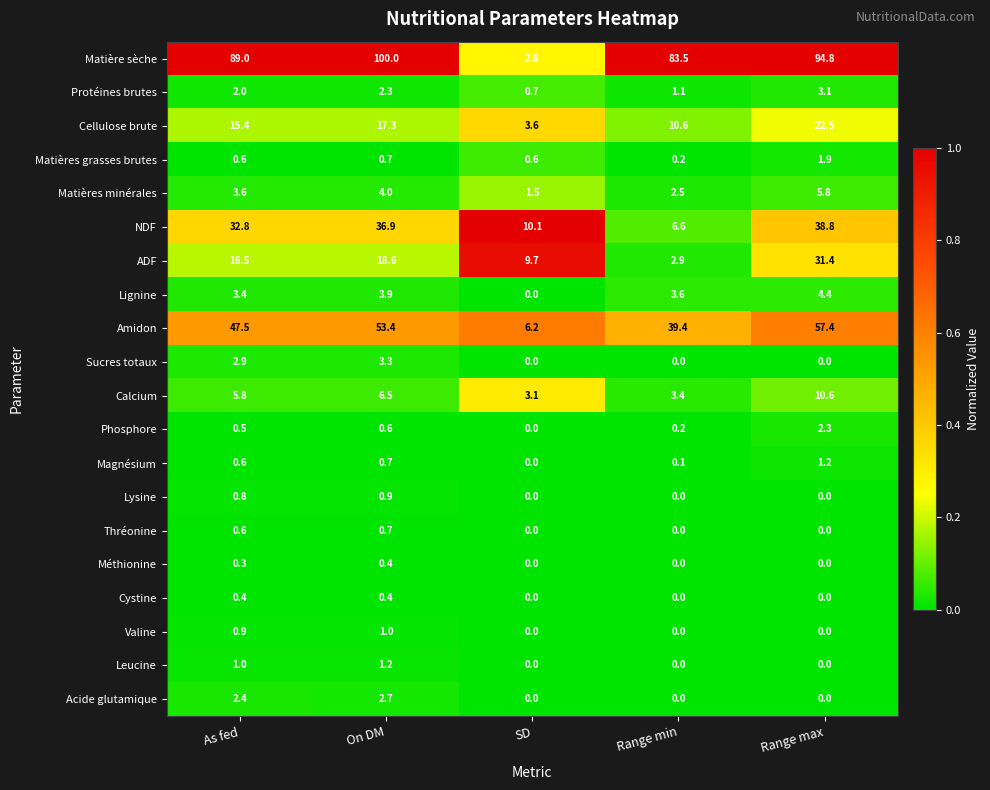

Count the number of data series in this chart.

20